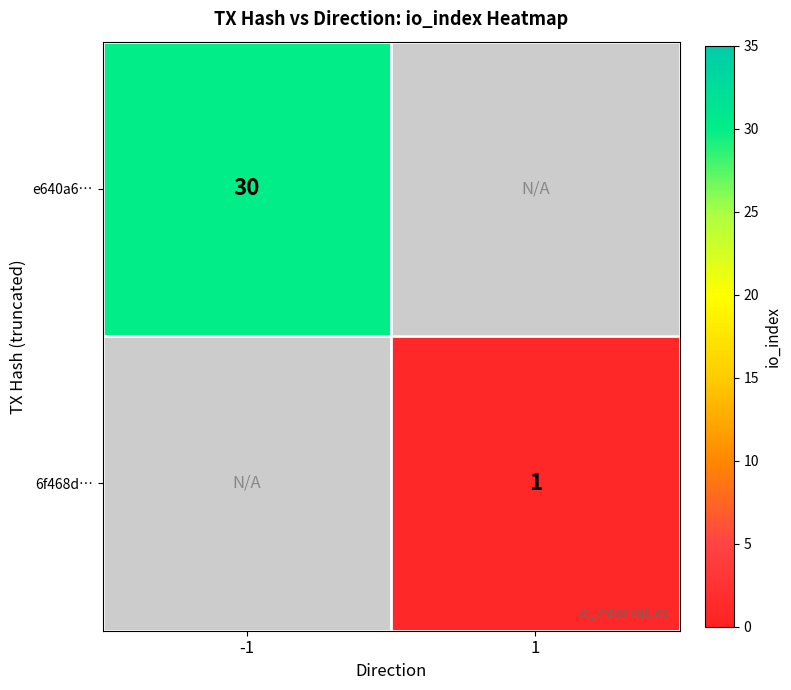

True or false: 6f468d… has a value of 1.4 at 1.

False